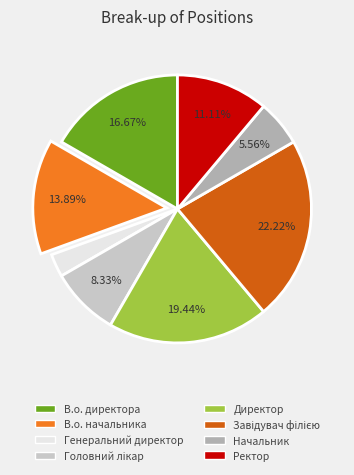

Is there any slice that represents more than half of the pie?

No